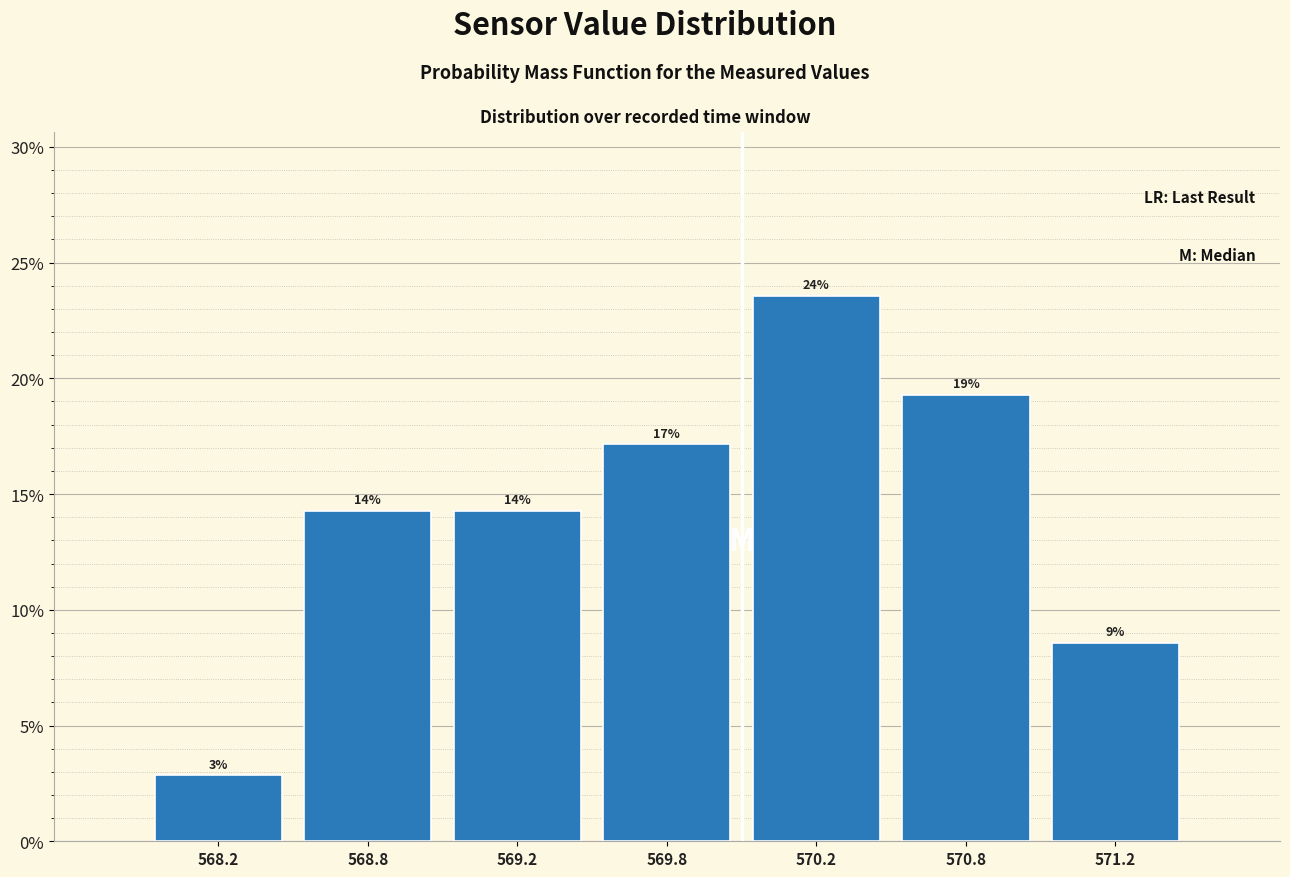

How many bars are there in total?

7